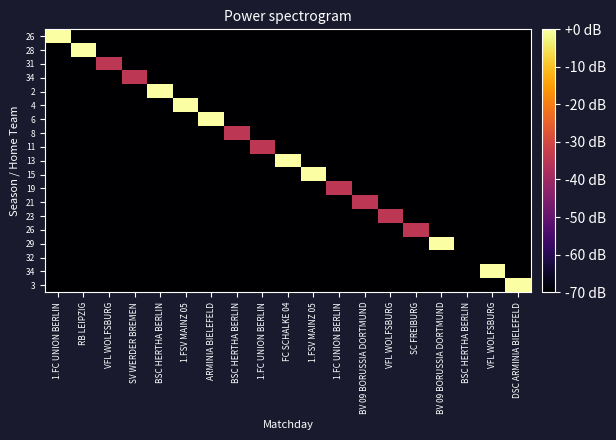

What is the total value across all series at VFL WOLFSBURG?

-1295